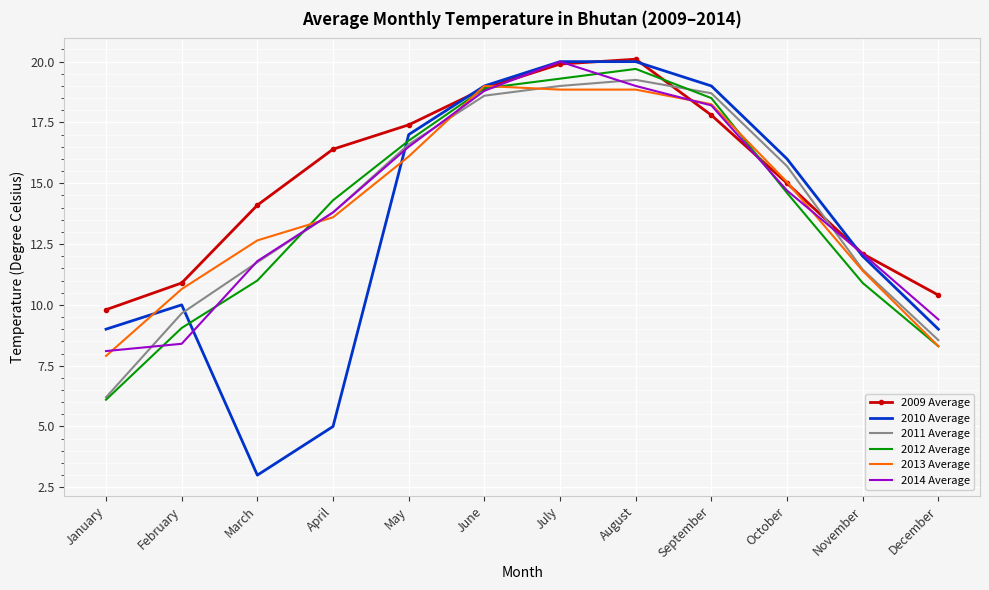

How many interior local peaks does the 2014 Average series have?

1